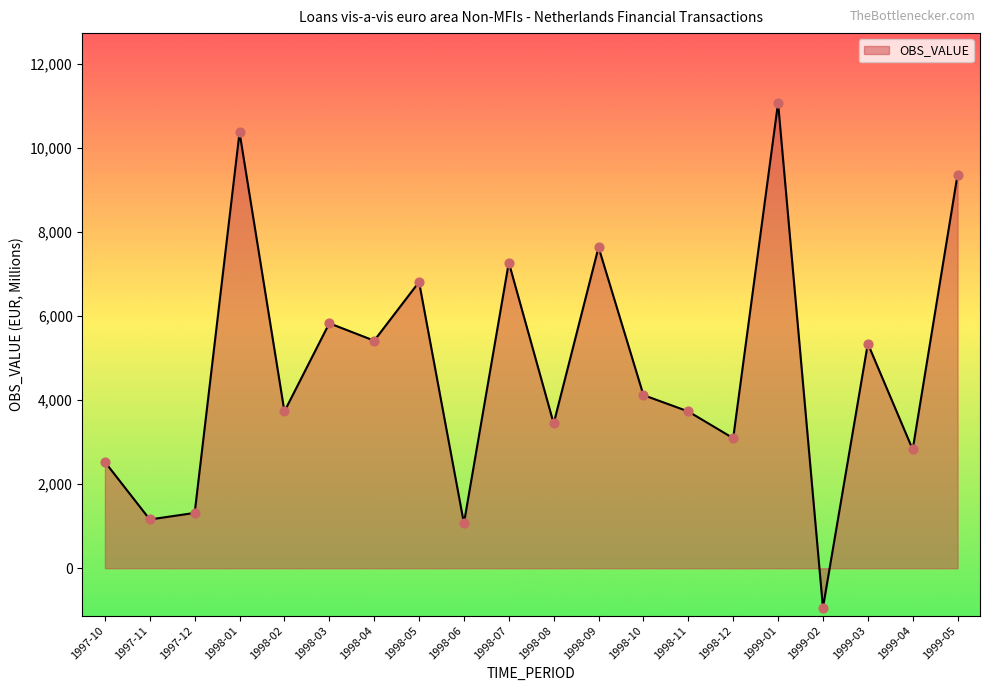

Which has a higher value, 1998-02 or 1999-01?

1999-01